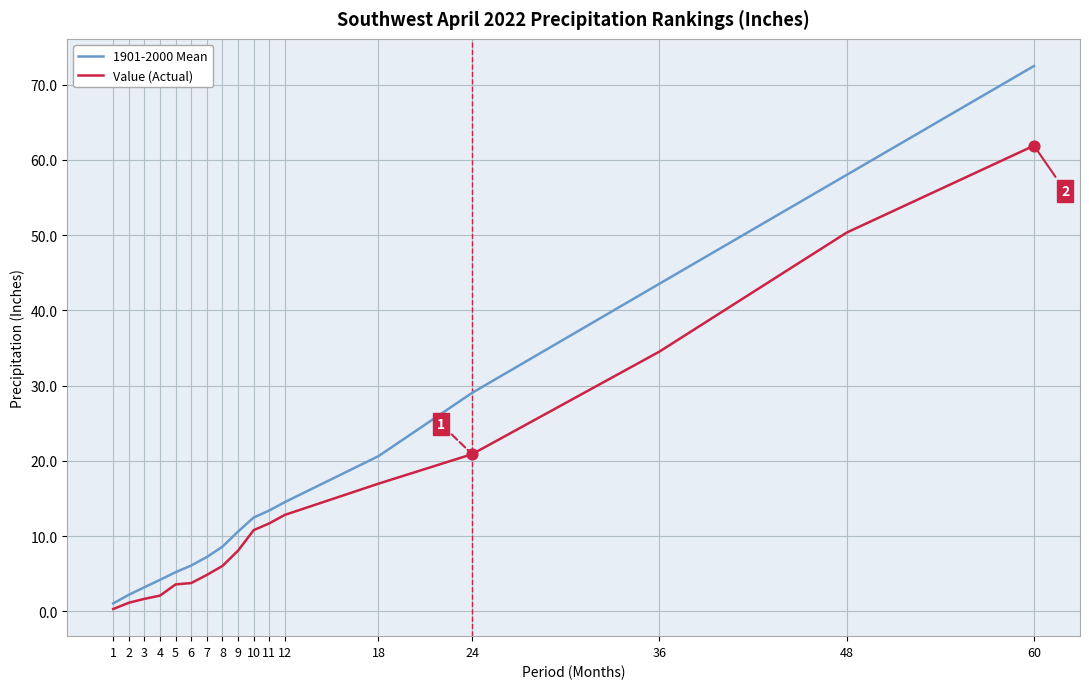

What is the spread (max minus min) of values at 60?

10.6